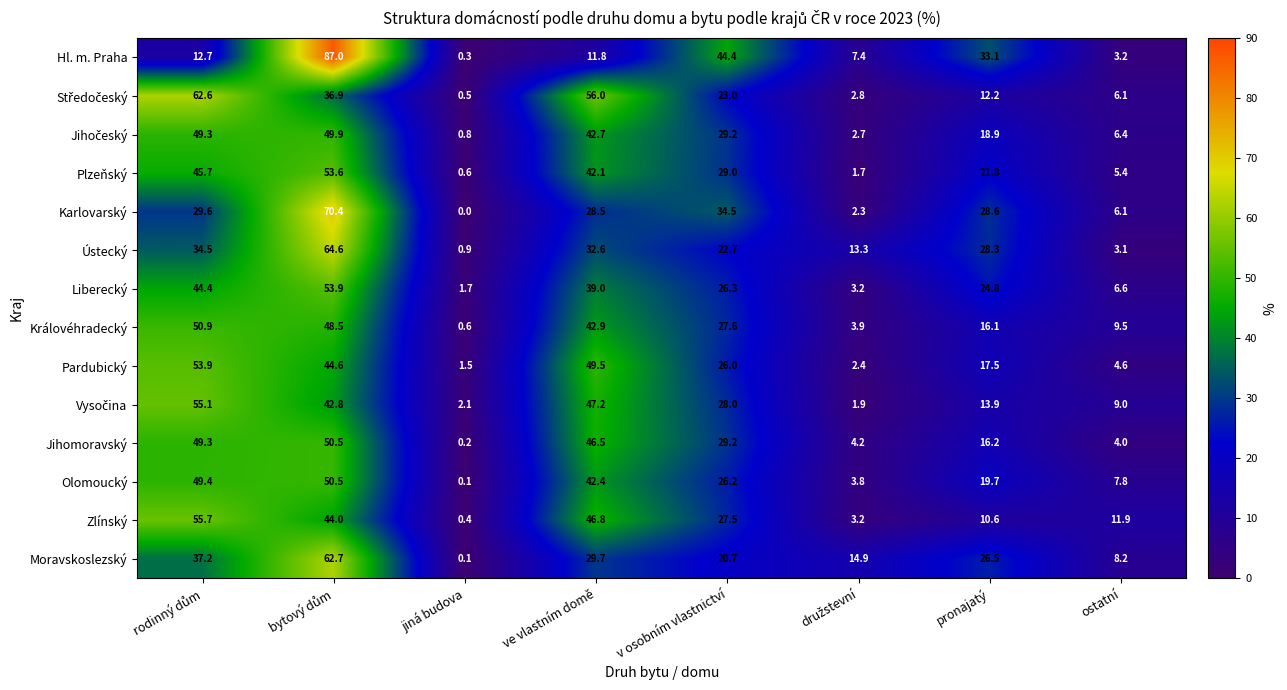

Where is Karlovarský nearest to the value 35?

v osobním vlastnictví